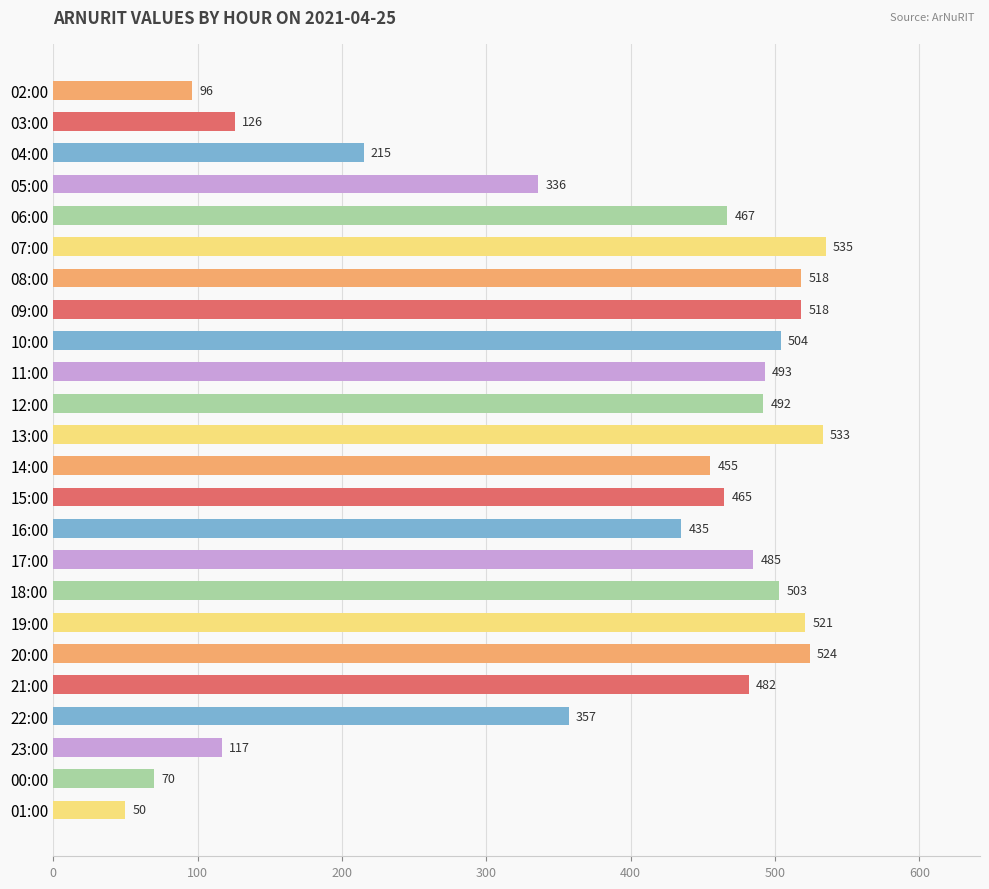

The value at 11:00 is 729. True or false?

False